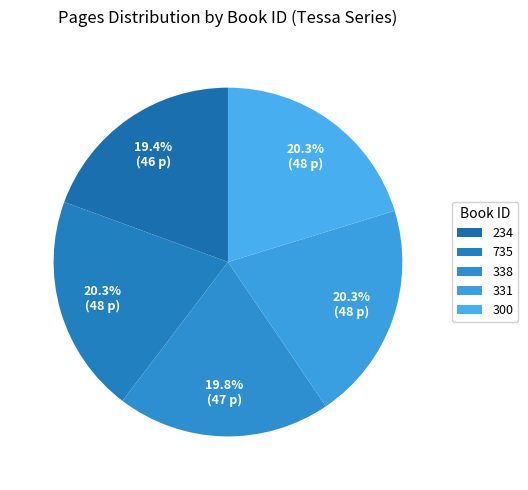

Approximately how many times larger is the value at 300 compared to 234?

1.0